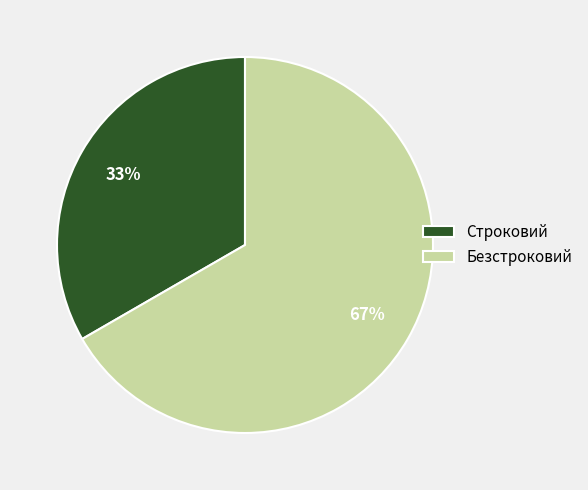

What is the ratio of the value at Строковий to the value at Безстроковий?

0.5